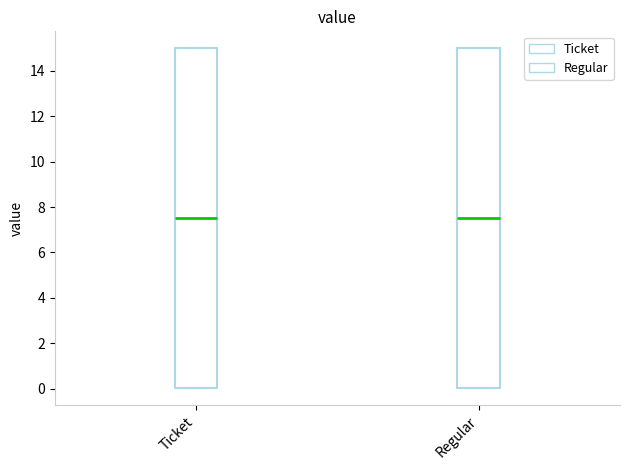

Reading left to right, read every box against the y-axis: the position of its median line, the range the box covers, and the ends of its whiskers. The values are not printed on the chart, so give them approximately, as read against the axis.

Ticket: median 7.6, box 0.0 to 15.0, whiskers 0.0 to 15.0
Regular: median 7.6, box 0.0 to 15.0, whiskers 0.0 to 15.0